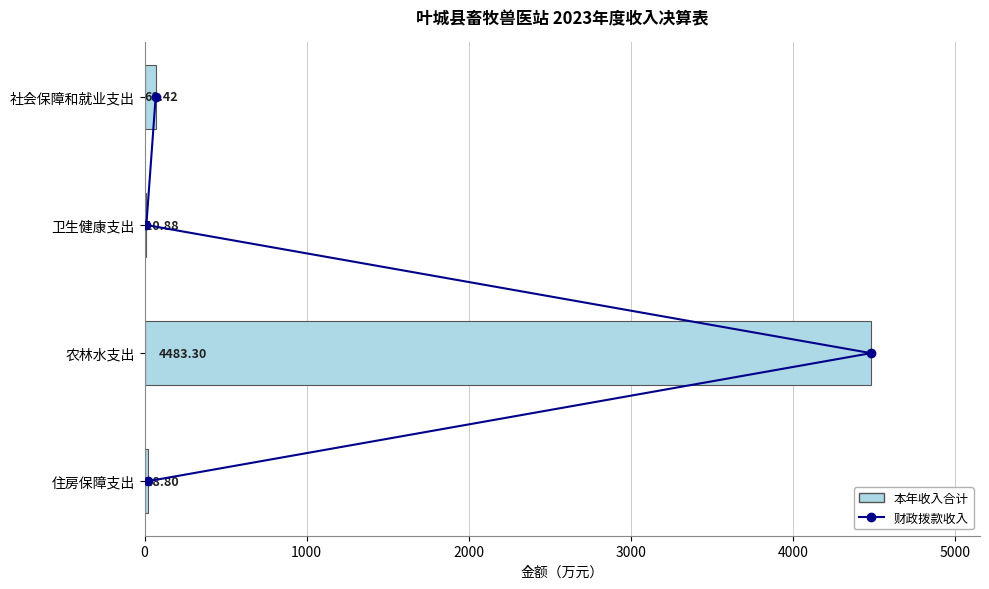

What is the value of the 本年收入合计 bar at the 3rd from the left?

4483.3